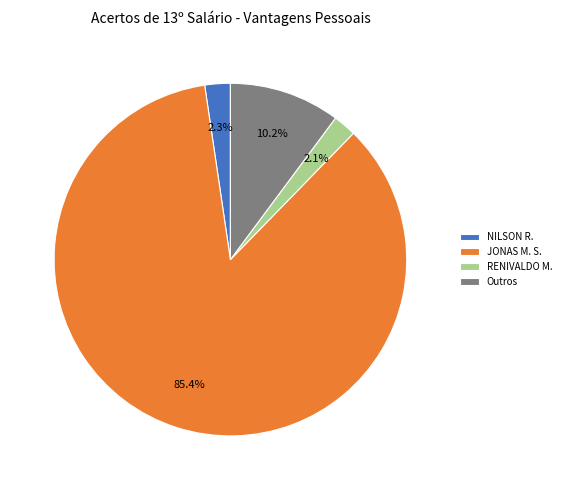

Which has a higher value, Outros or RENIVALDO M.?

Outros